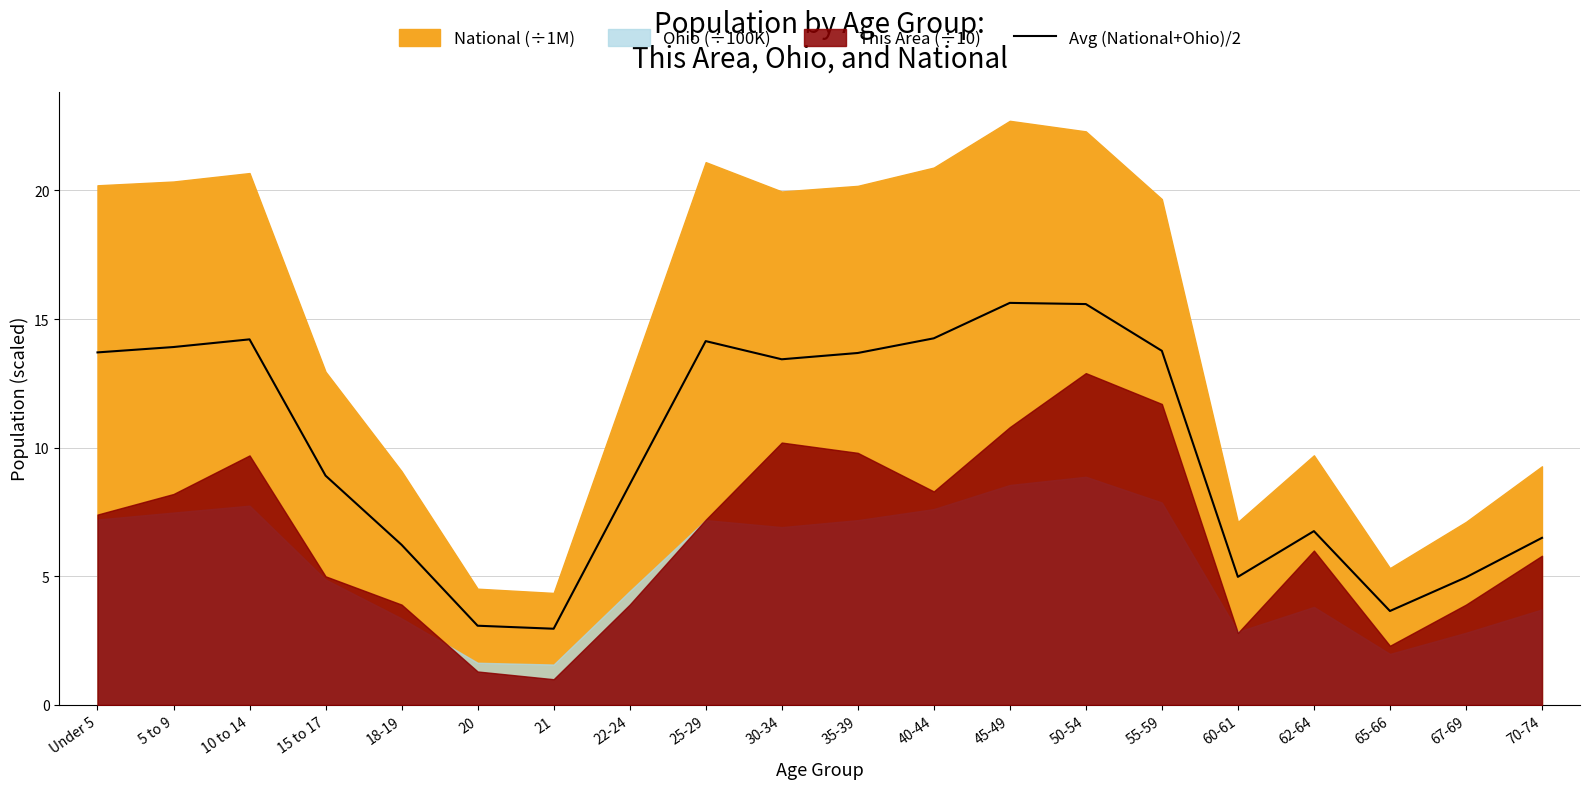

Which category has the lowest value across all series?

21